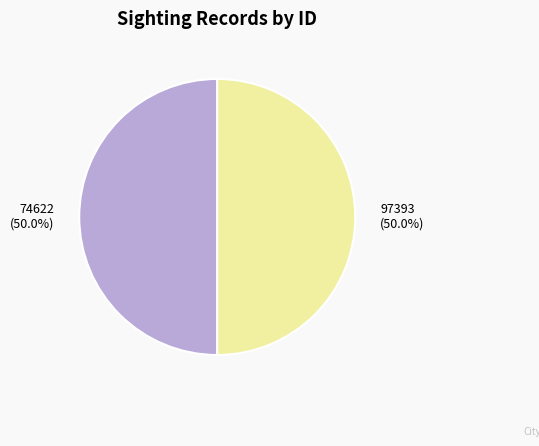

What is the total percentage of 97393 and 74622?

100.0%